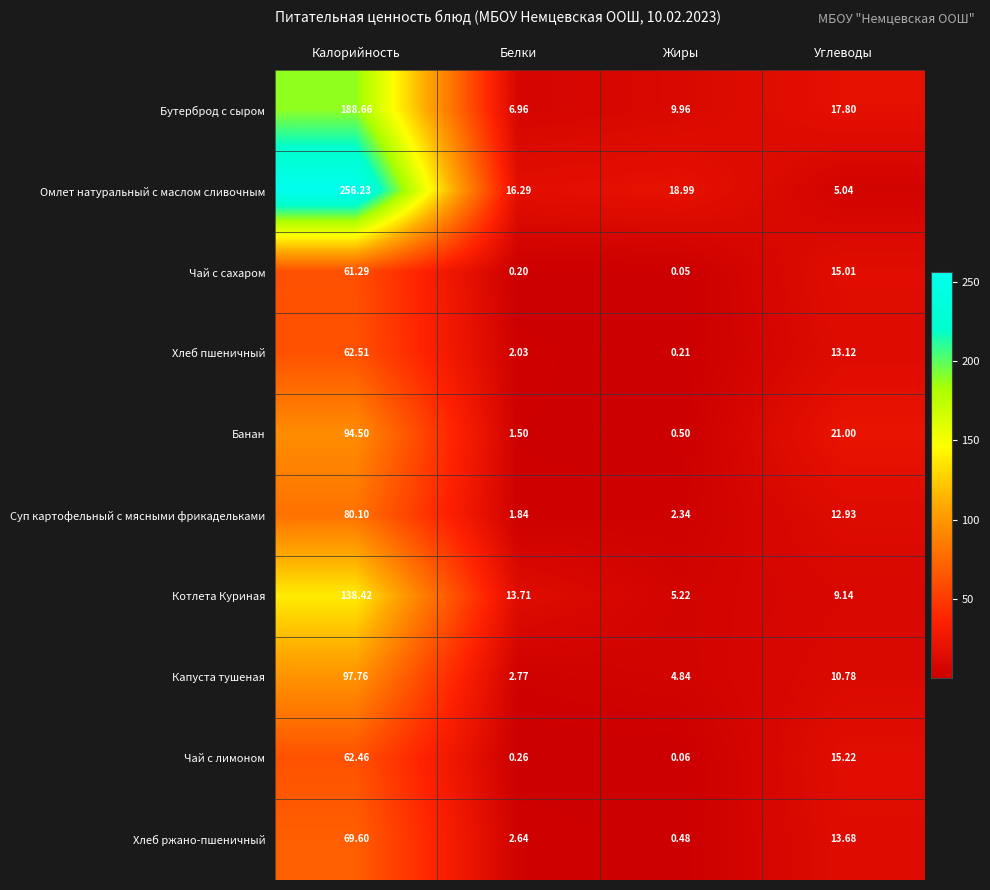

Which series has the largest total across all categories?

Омлет натуральный с маслом сливочным